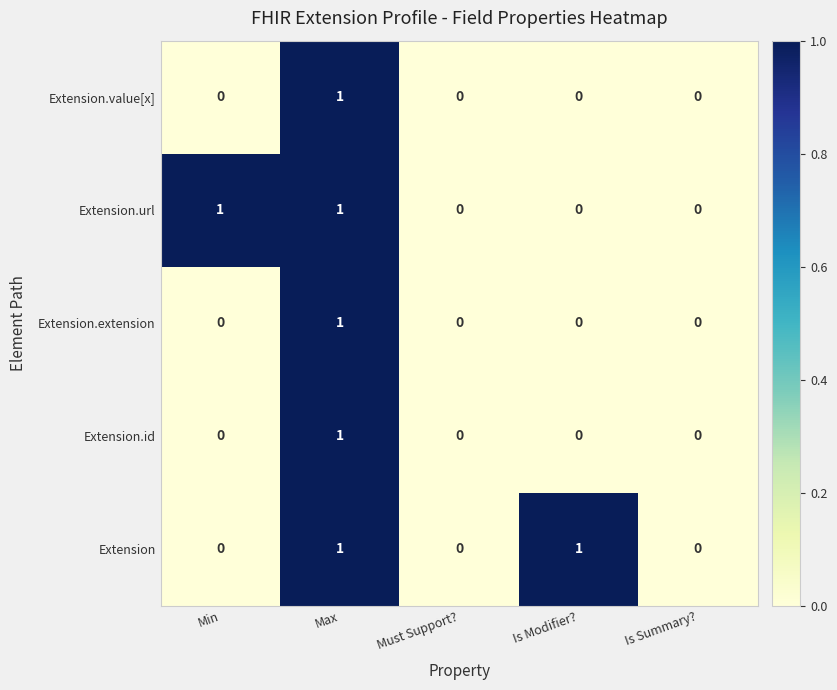

The value of Extension at Must Support? is -1. True or false?

False